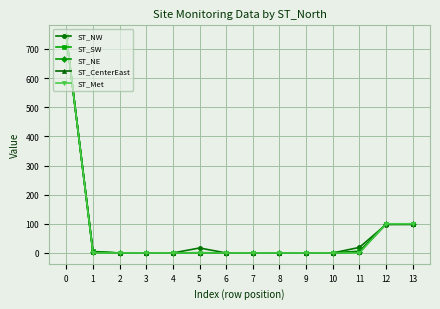

Is the value of ST_CenterEast at 12 greater than the value of ST_SW at 2?

Yes